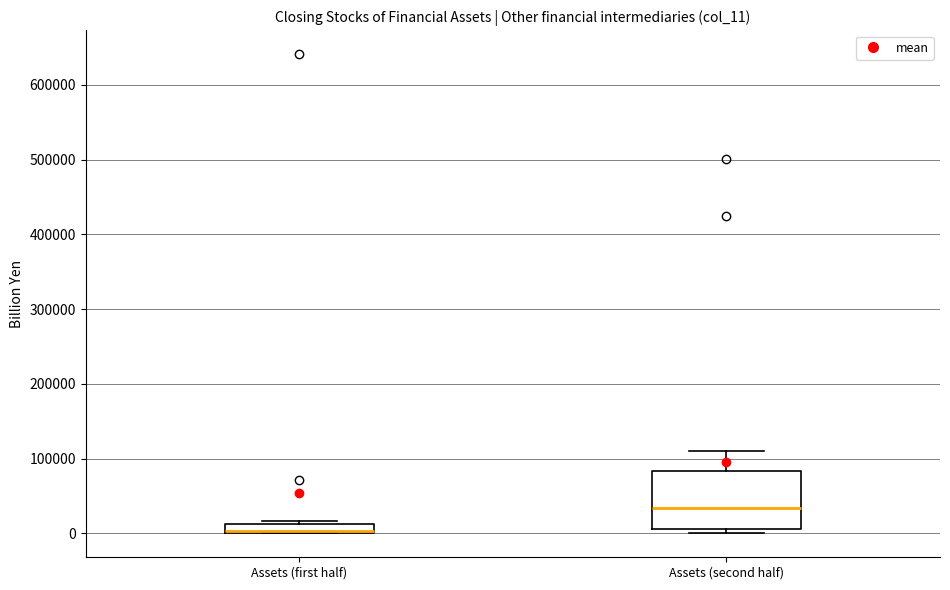

Which box's median line is the highest?

Assets (second half)